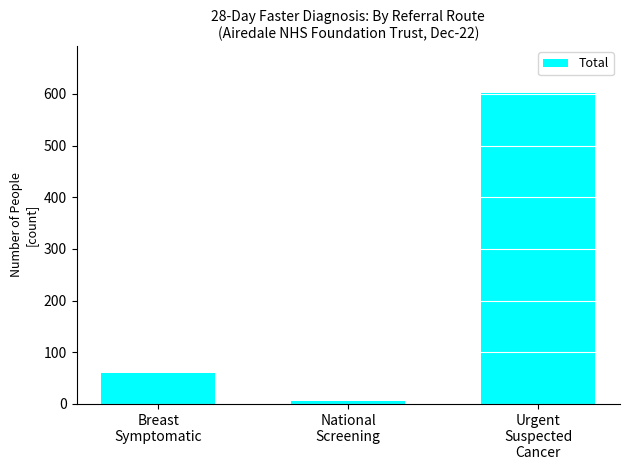

Approximately how many times larger is the value at National
Screening compared to Breast
Symptomatic?

0.1